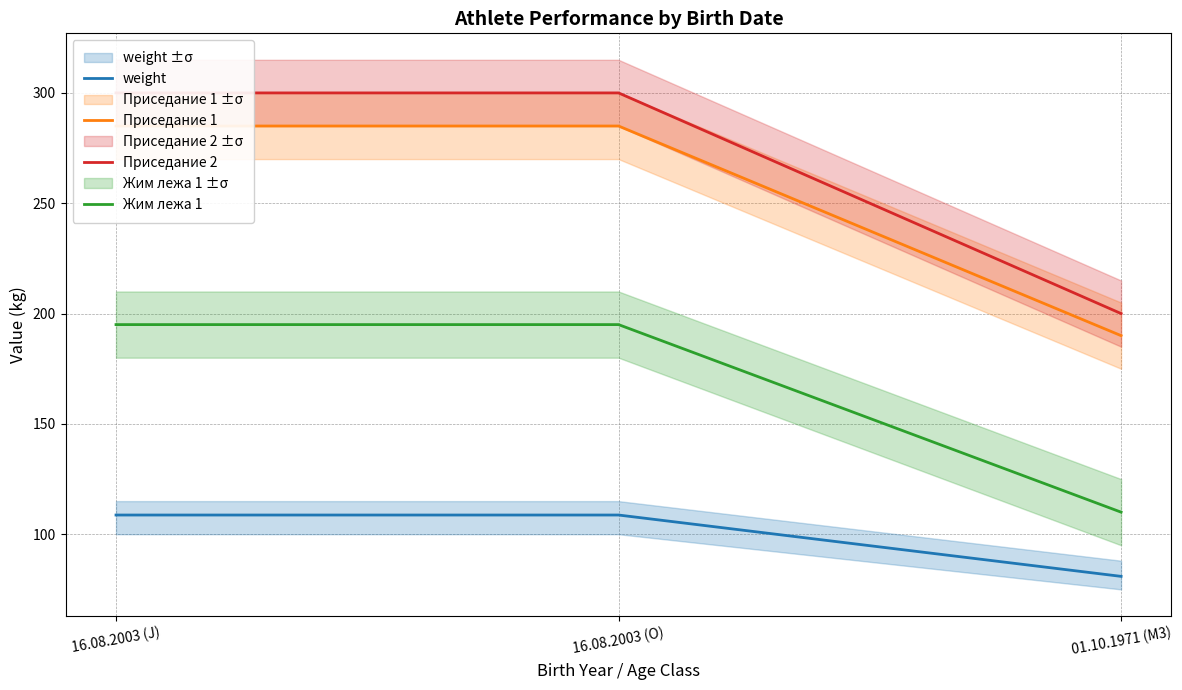

Reading left to right, extract all data points from this chart.

weight: 16.08.2003 (J)=108.7	16.08.2003 (O)=108.7	01.10.1971 (M3)=80.9
Приседание 1: 16.08.2003 (J)=285.0	16.08.2003 (O)=285.0	01.10.1971 (M3)=190.0
Приседание 2: 16.08.2003 (J)=300.0	16.08.2003 (O)=300.0	01.10.1971 (M3)=200.0
Жим лежа 1: 16.08.2003 (J)=195.0	16.08.2003 (O)=195.0	01.10.1971 (M3)=110.0